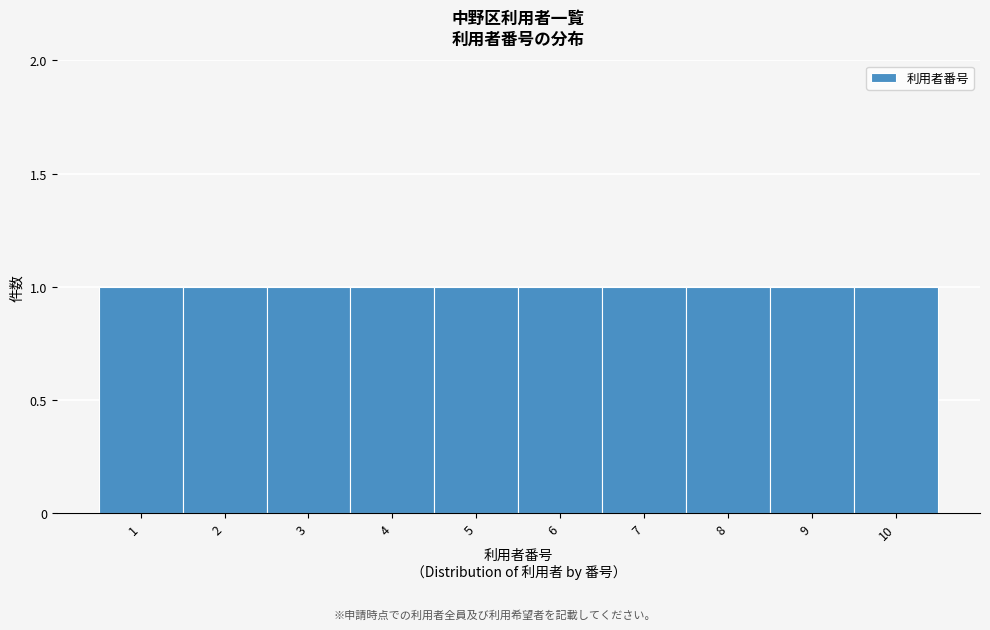

How tall is the bar that spans 7.5 to 8.5 on the x-axis? The values are not printed on the chart, so give them approximately, as read against the axis.

1